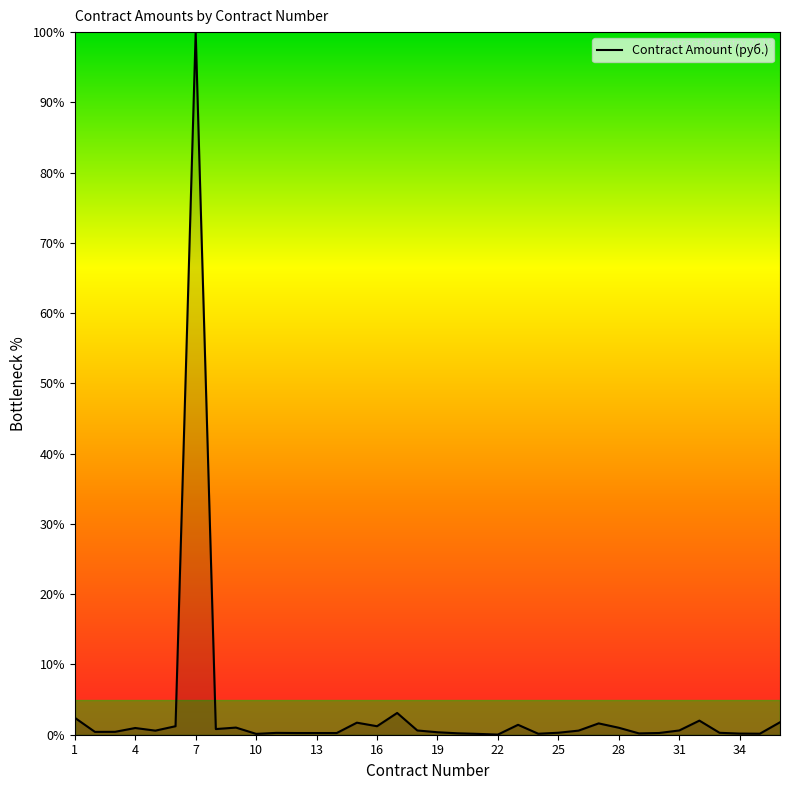

What is the difference between the maximum and minimum values?

100.0